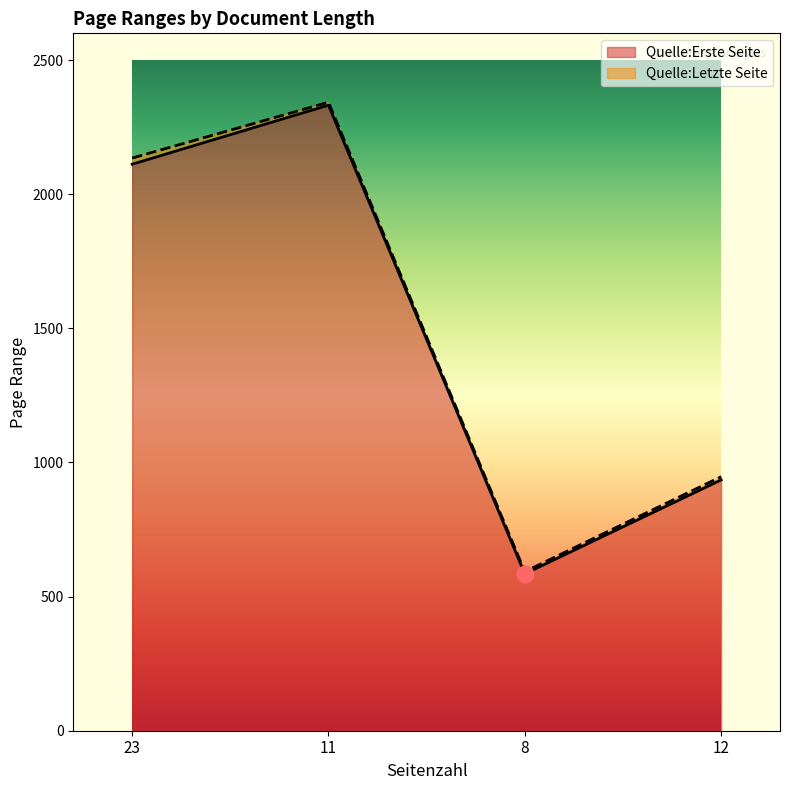

Where is Quelle:Erste Seite nearest to the value 1458?

12